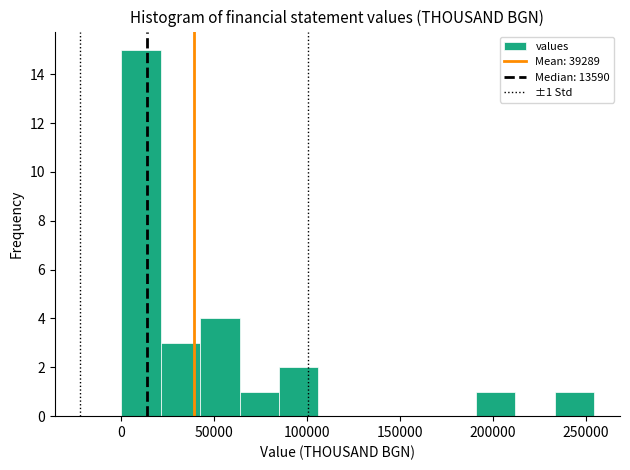

Which range on the x-axis has the tallest bar?

0 to 20000